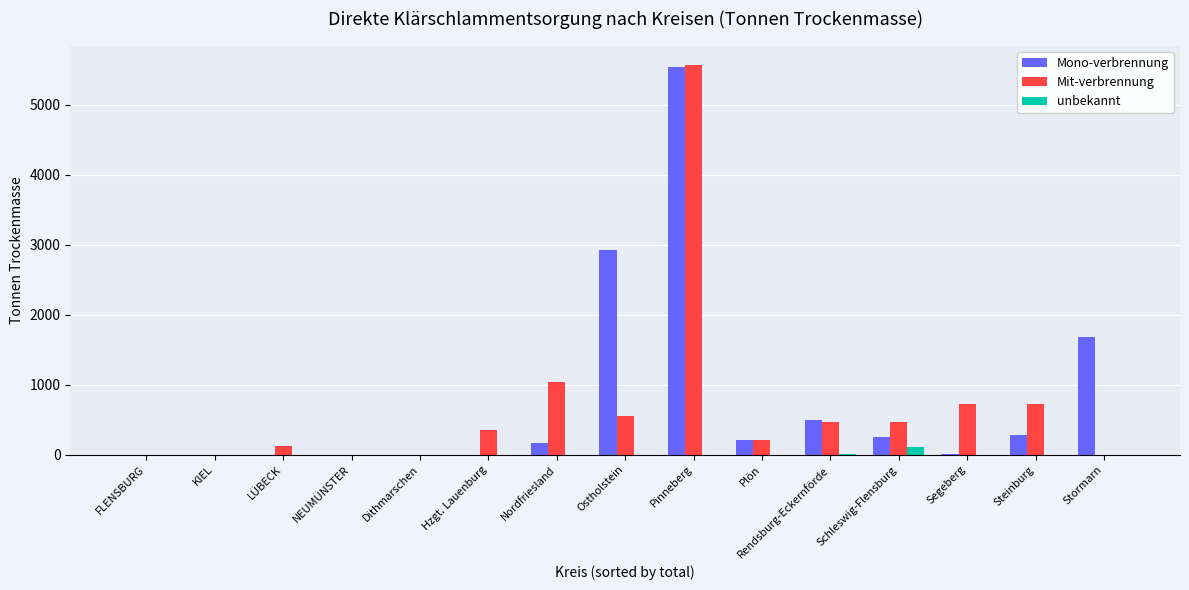

Is the value of unbekannt at LÜBECK greater than the value of Mit-verbrennung at Ostholstein?

No